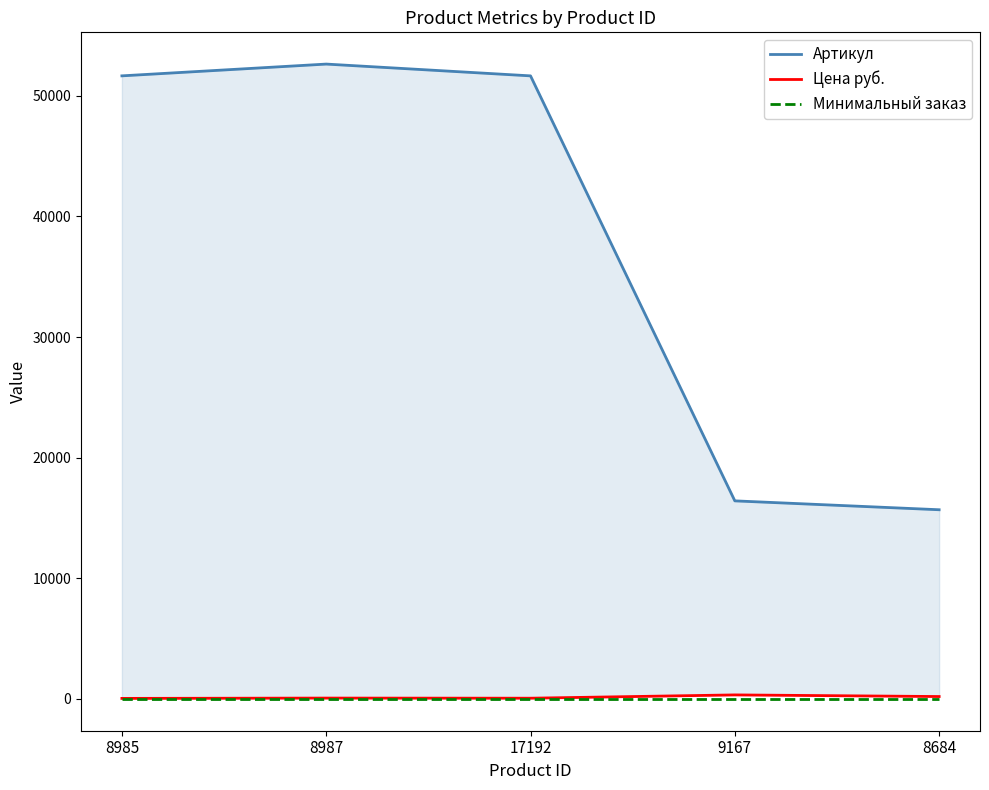

What is the label of the 2nd point from the right?

9167